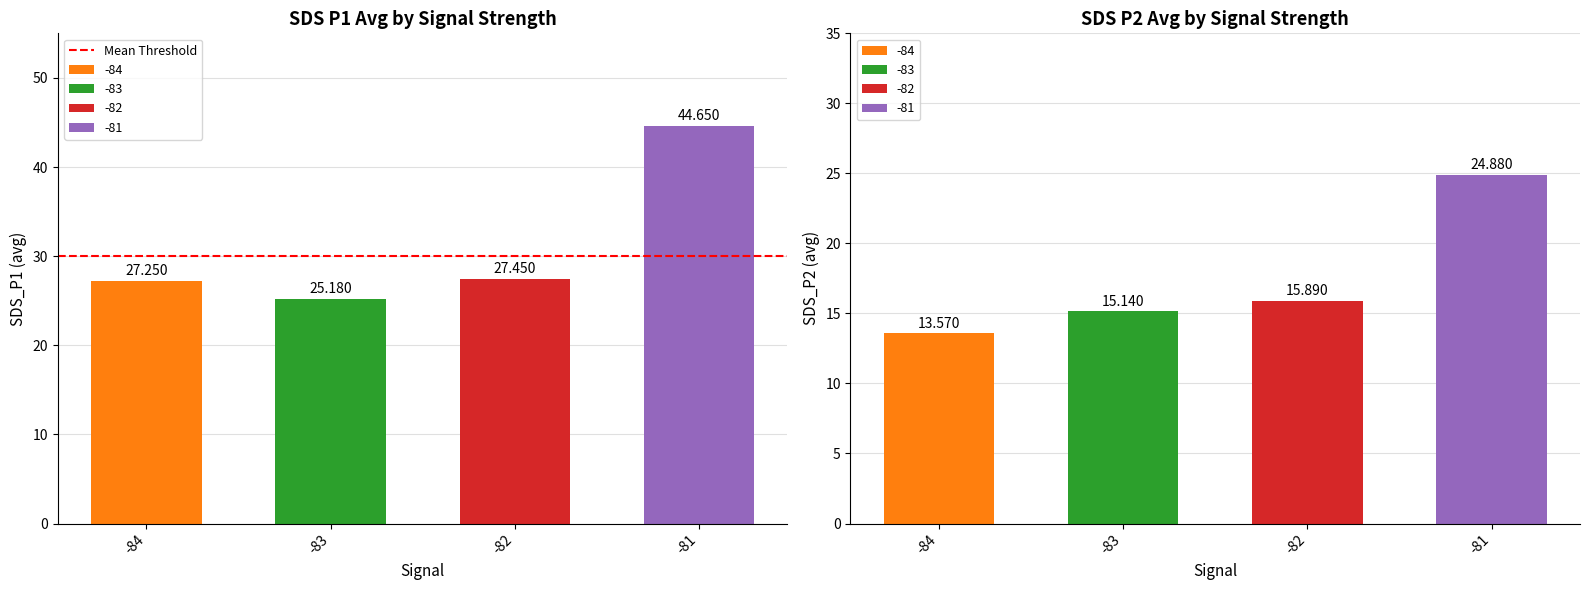

Rank the series by their maximum value, from lowest to highest.

SDS_P2, SDS_P1